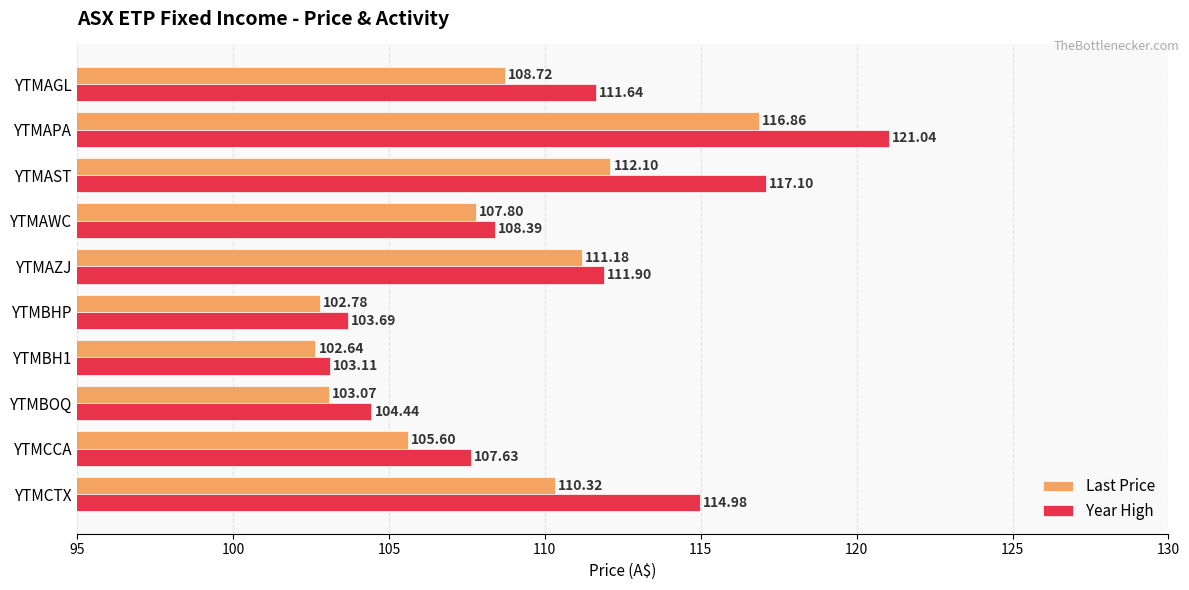

Which label corresponds to the largest value in the chart?

YTMAPA